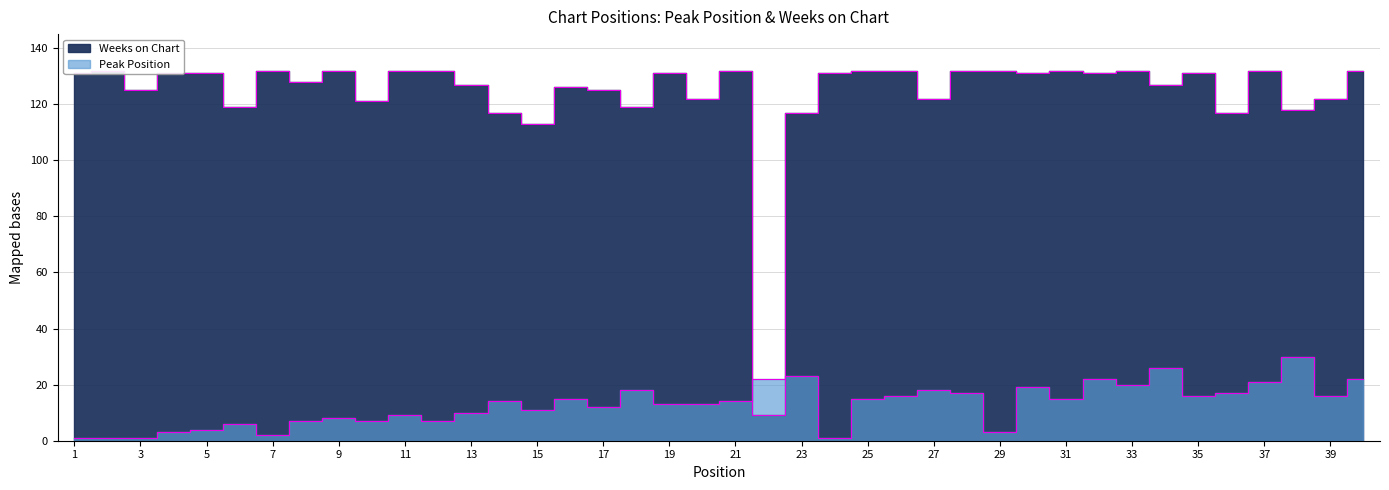

True or false: Peak Position has more than 1 points higher than both neighbors.

True